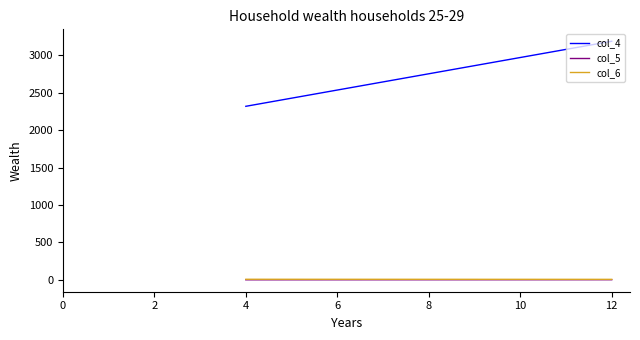

At 4, list the series in order from smallest to largest.

col_5, col_6, col_4